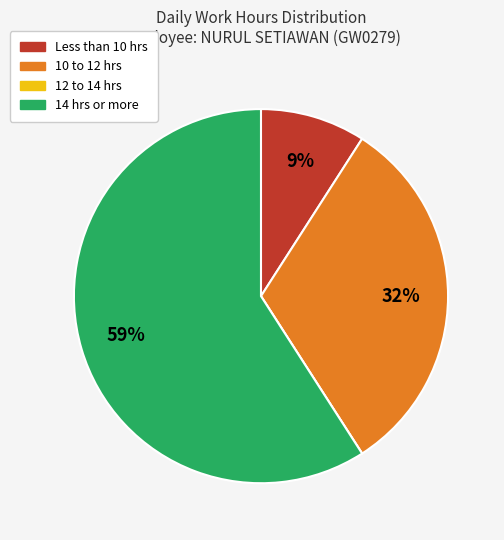

Is there any slice that represents more than half of the pie?

Yes